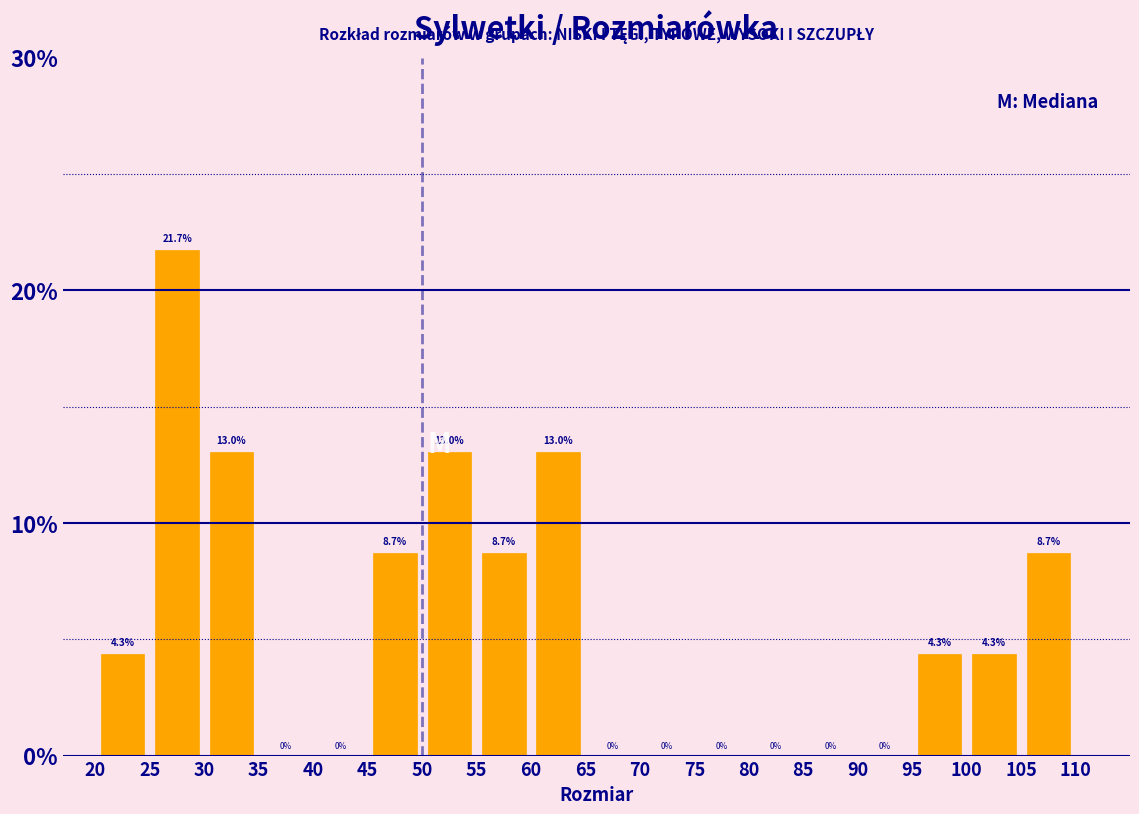

How tall is the bar that spans 30 to 35 on the x-axis?

13.0